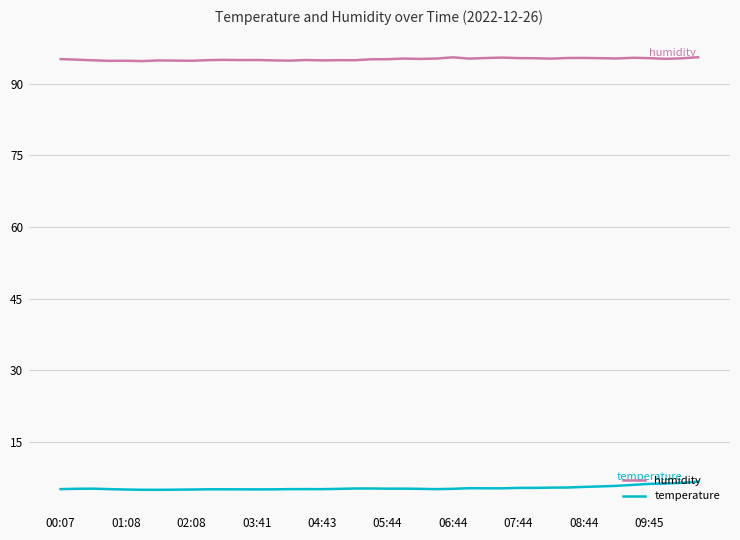

List the series in order of their peak value, lowest first.

temperature, humidity